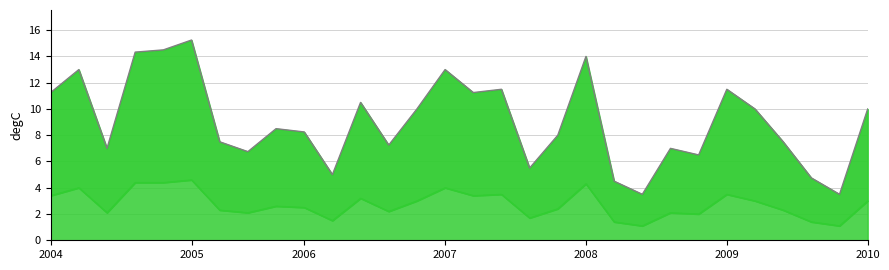

How many lines are shown in the chart?

2